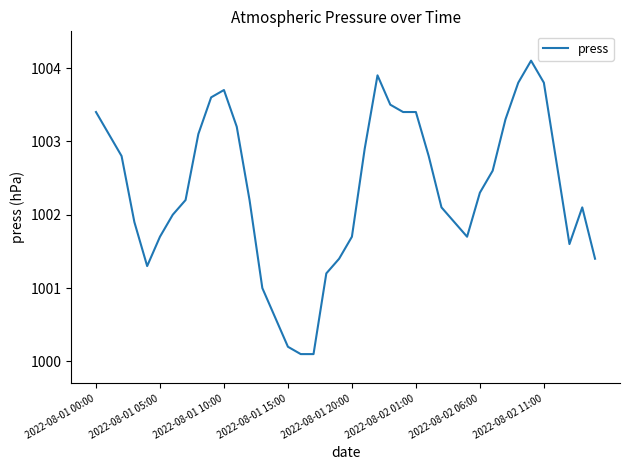

What is the difference between the maximum and minimum values?

4.0